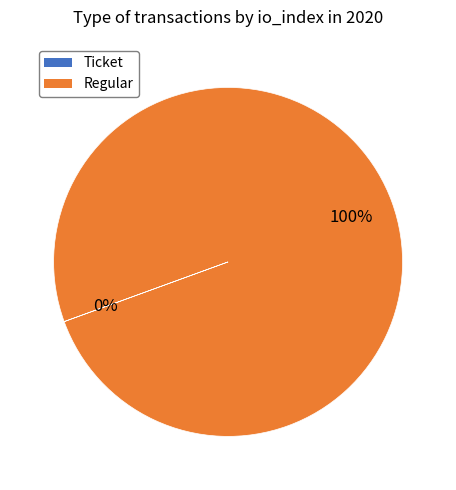

Does Regular represent more than half of the total?

Yes